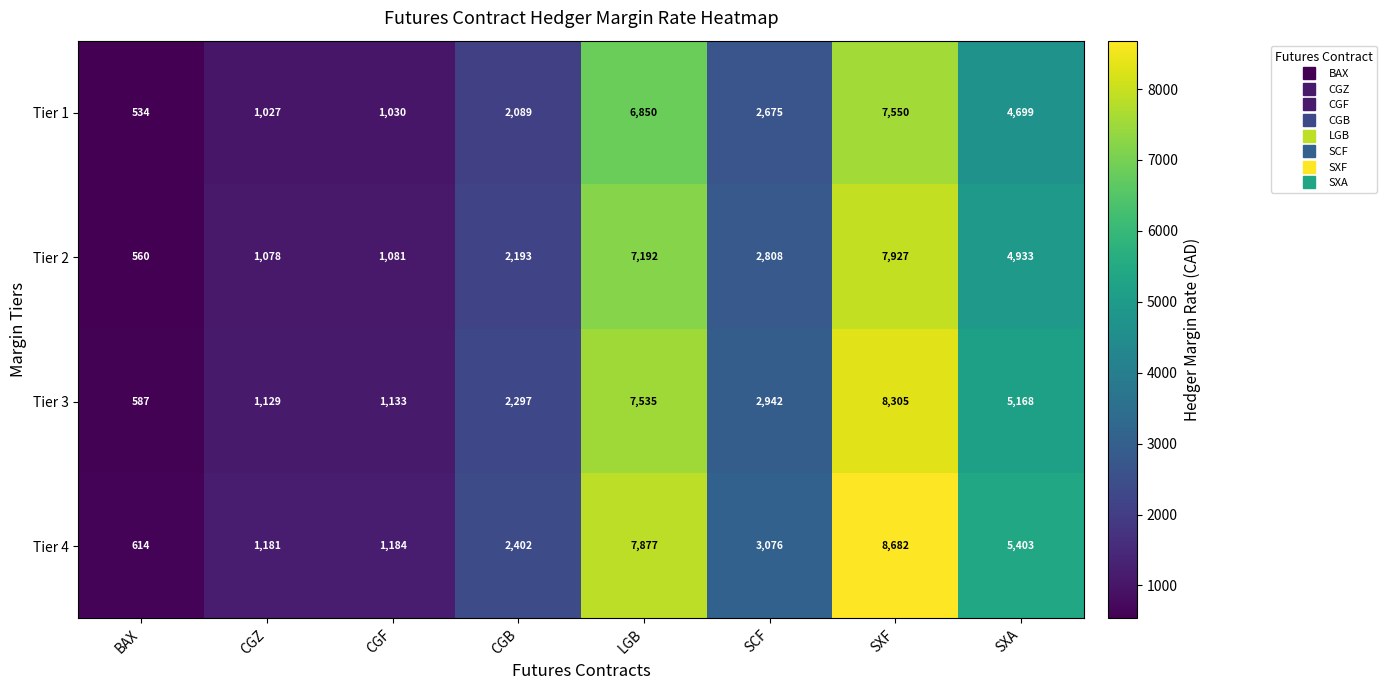

At which label is Tier 4 closest to 4648?

SXA